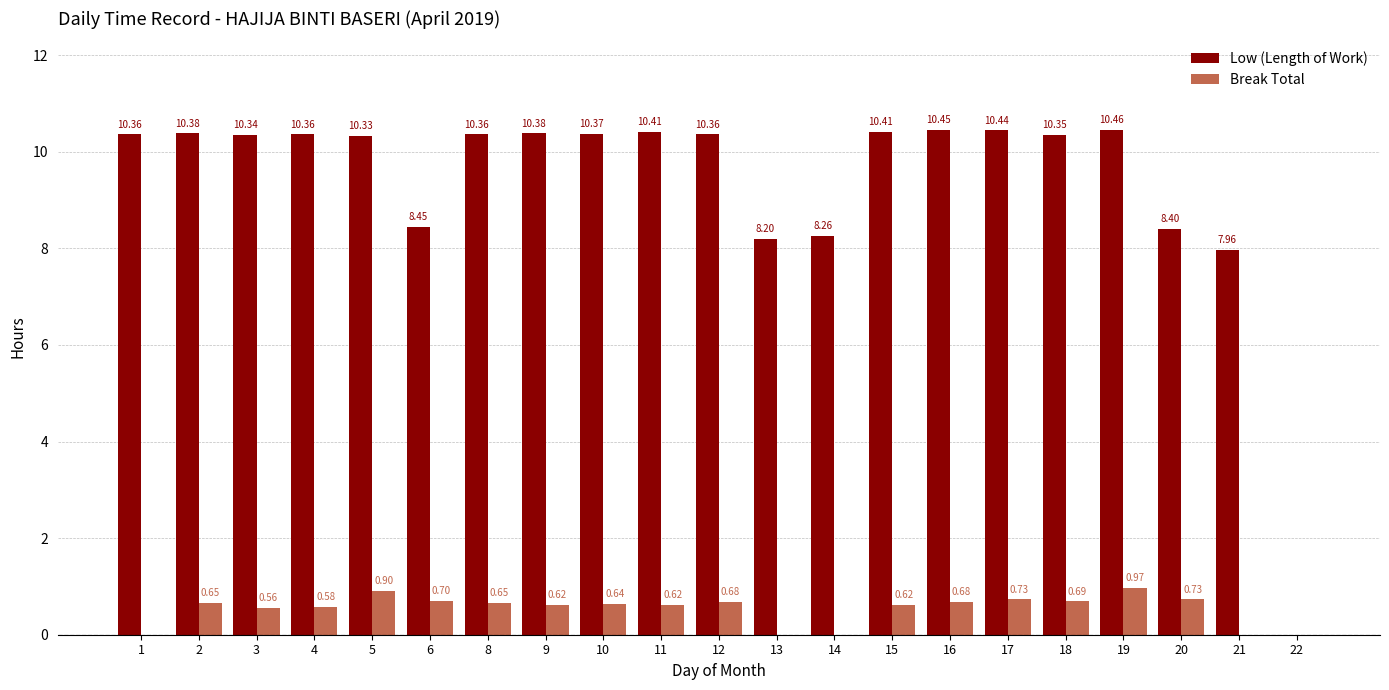

Which series changed the most between 3 and 13?

Low (Length of Work)